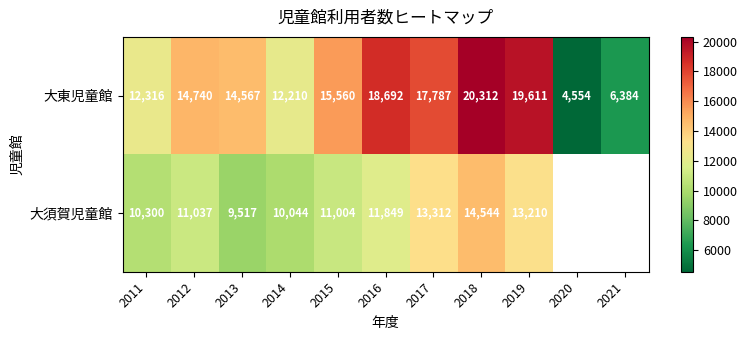

Is it true that 大須賀児童館 equals 7607 at 2012?

False